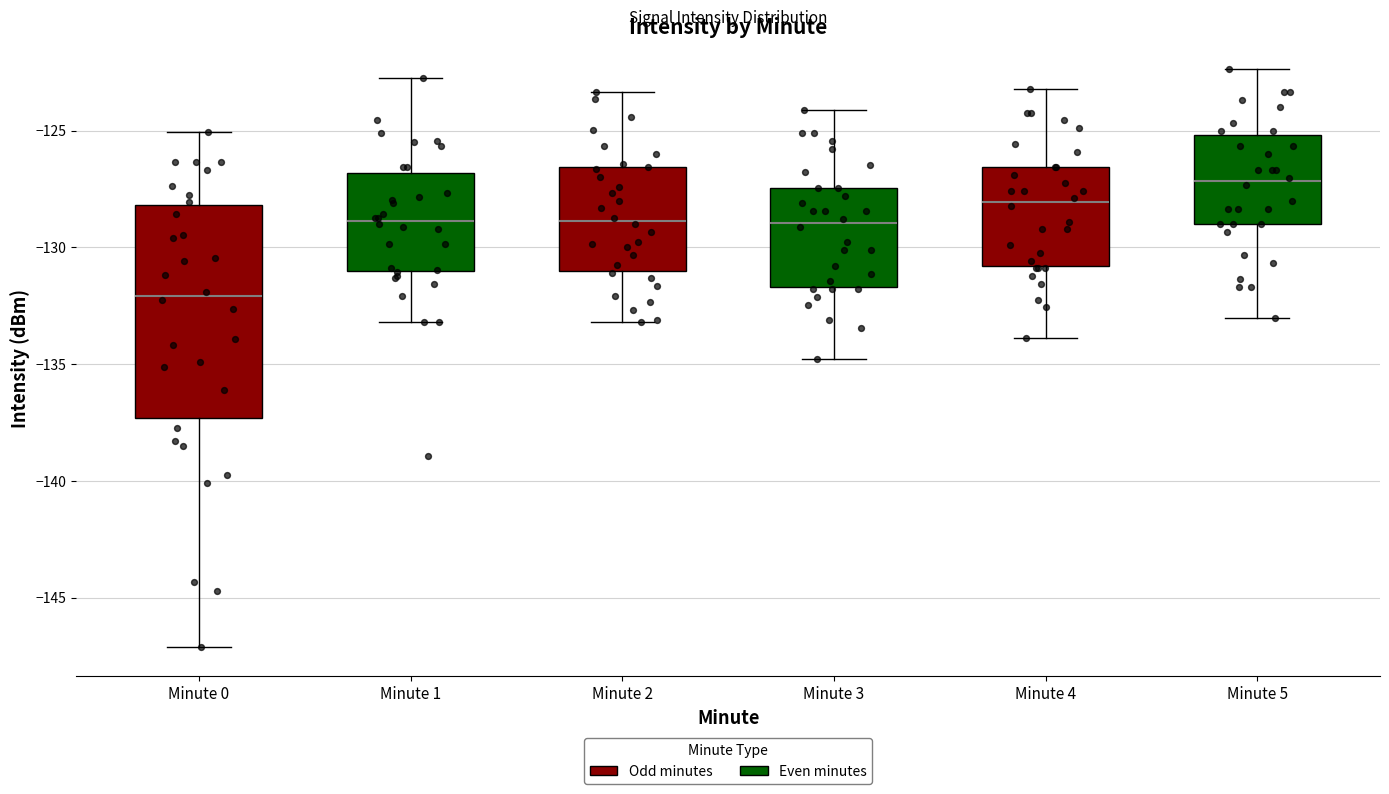

Where is the lower edge of the box for Minute 5 on the y-axis? The values are not printed on the chart, so give them approximately, as read against the axis.

-129.0